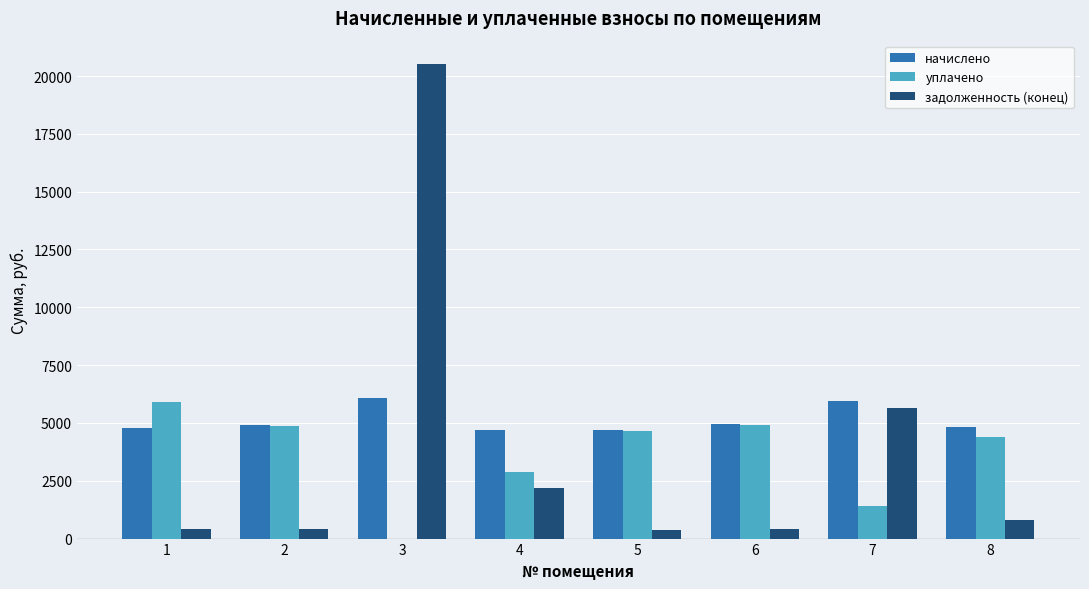

What is the greatest value displayed?

20502.9